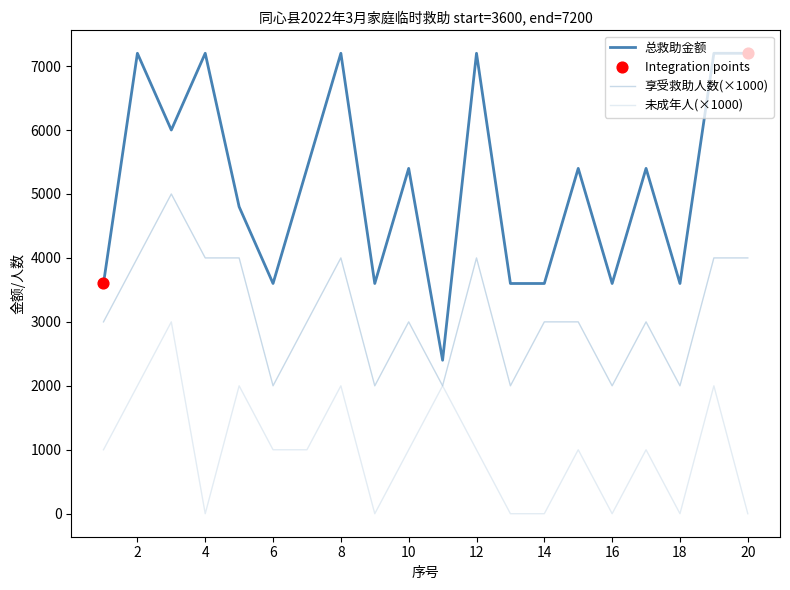

How many lines are shown in the chart?

3